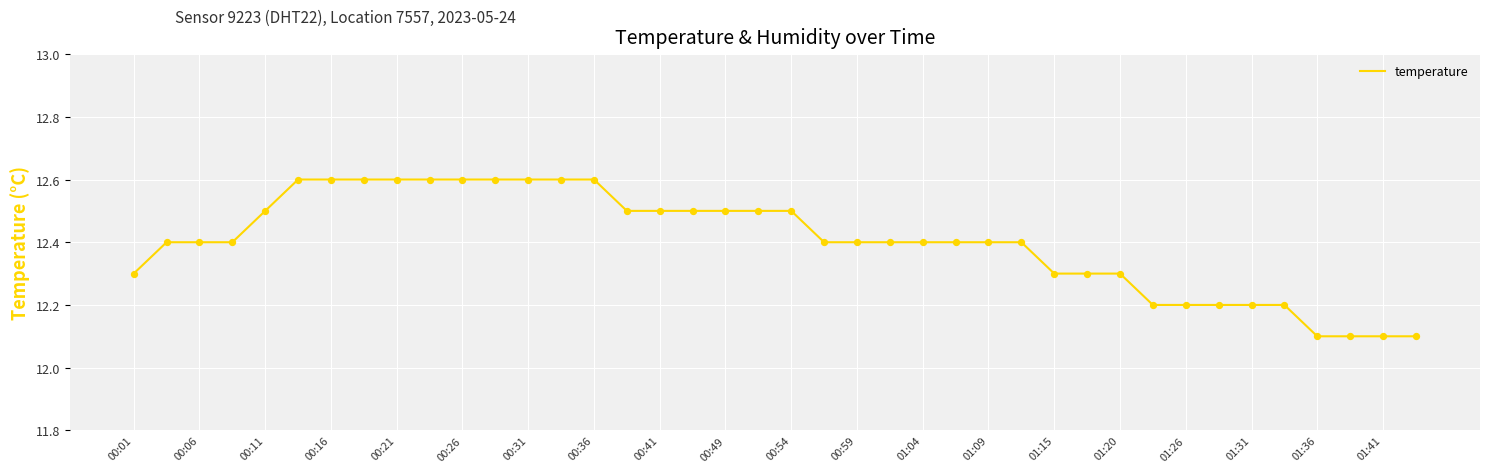

What is the difference between the maximum and minimum values?

0.5